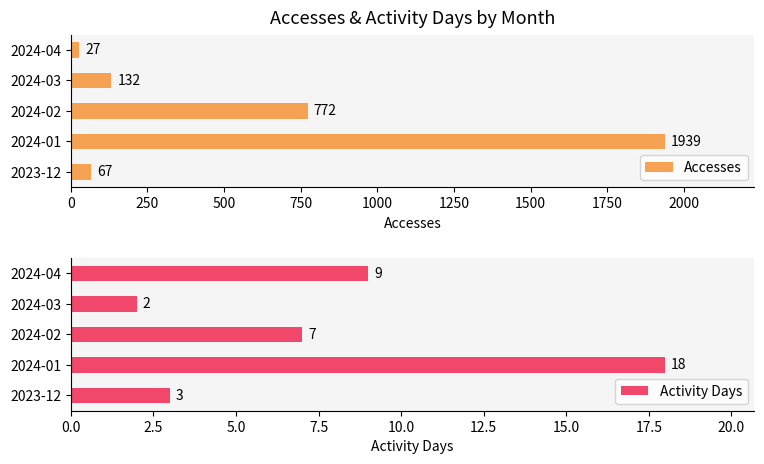

Reading left to right, what are all the values shown in this chart?

Accesses: 67	1939	772	132	27
Activity Days: 3	18	7	2	9